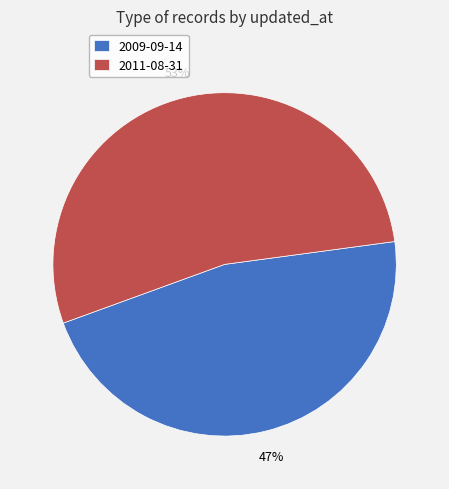

Is there a majority slice in this chart?

Yes